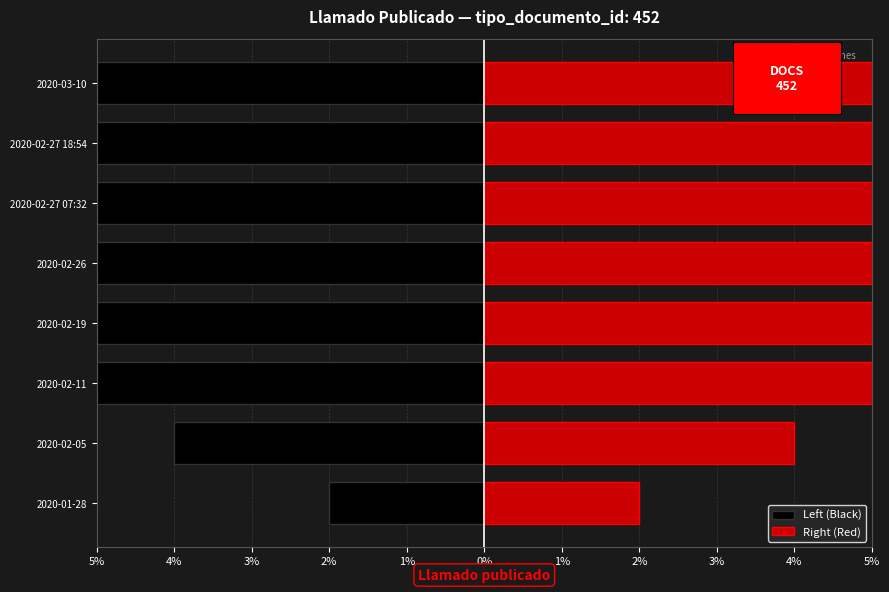

Count the number of data series in this chart.

2